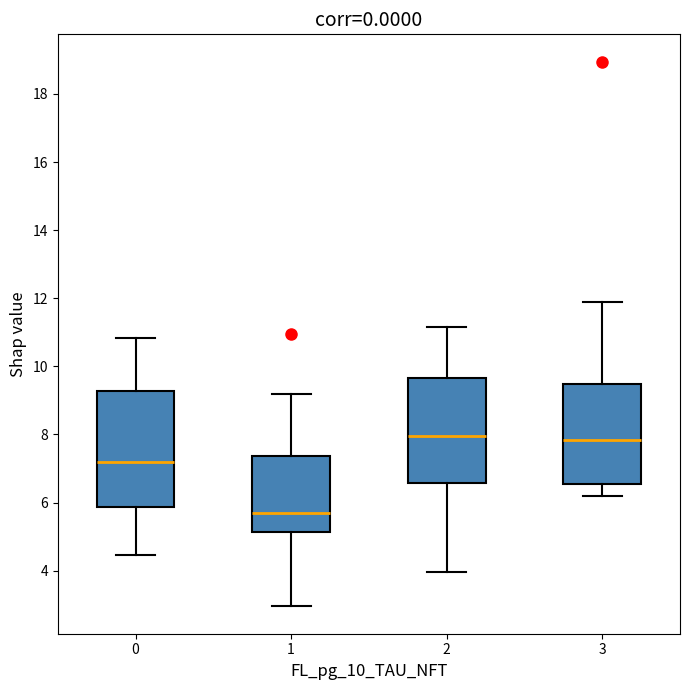

Where is the lower edge of the box at x = 1 on the y-axis? The values are not printed on the chart, so give them approximately, as read against the axis.

5.2